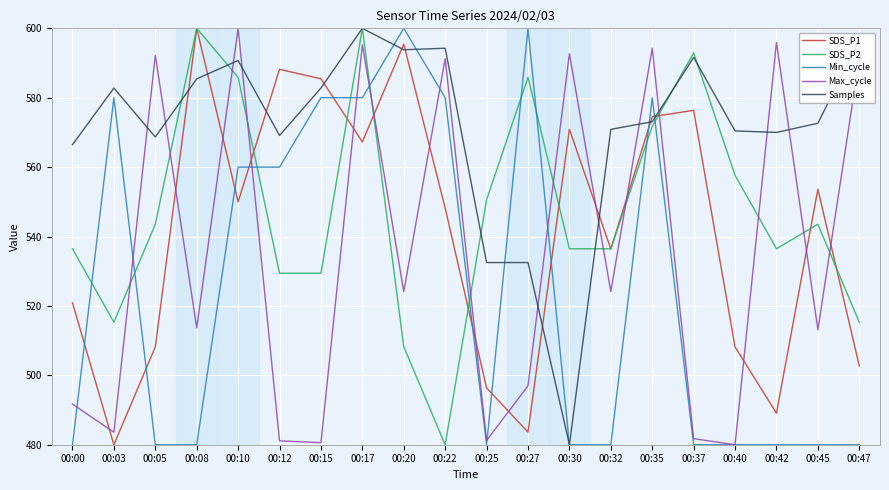

True or false: SDS_P1 has a value of 508.2 at 00:40.

True